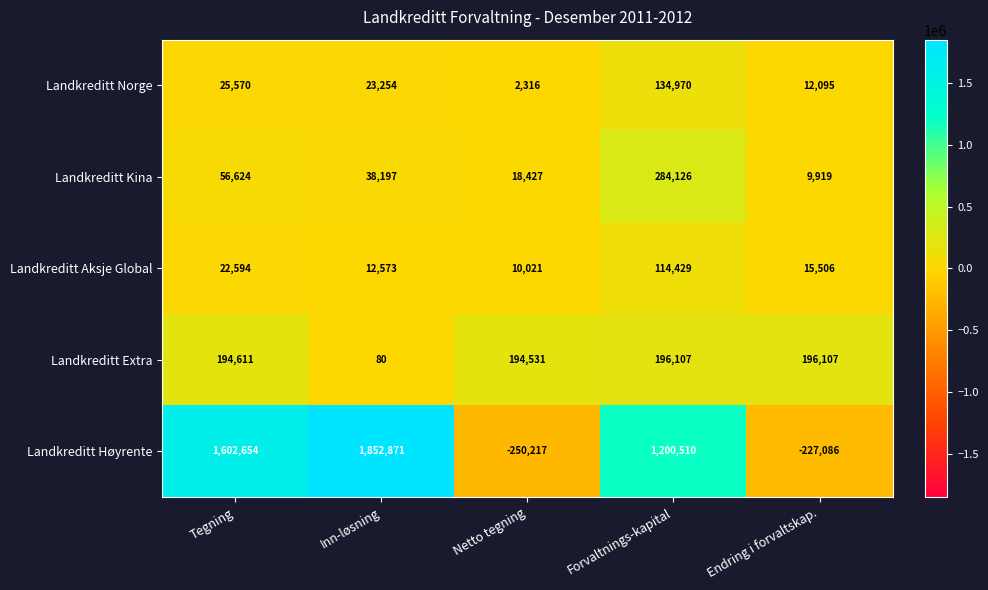

The value of Landkreditt Aksje Global at Tegning is 22594. True or false?

True